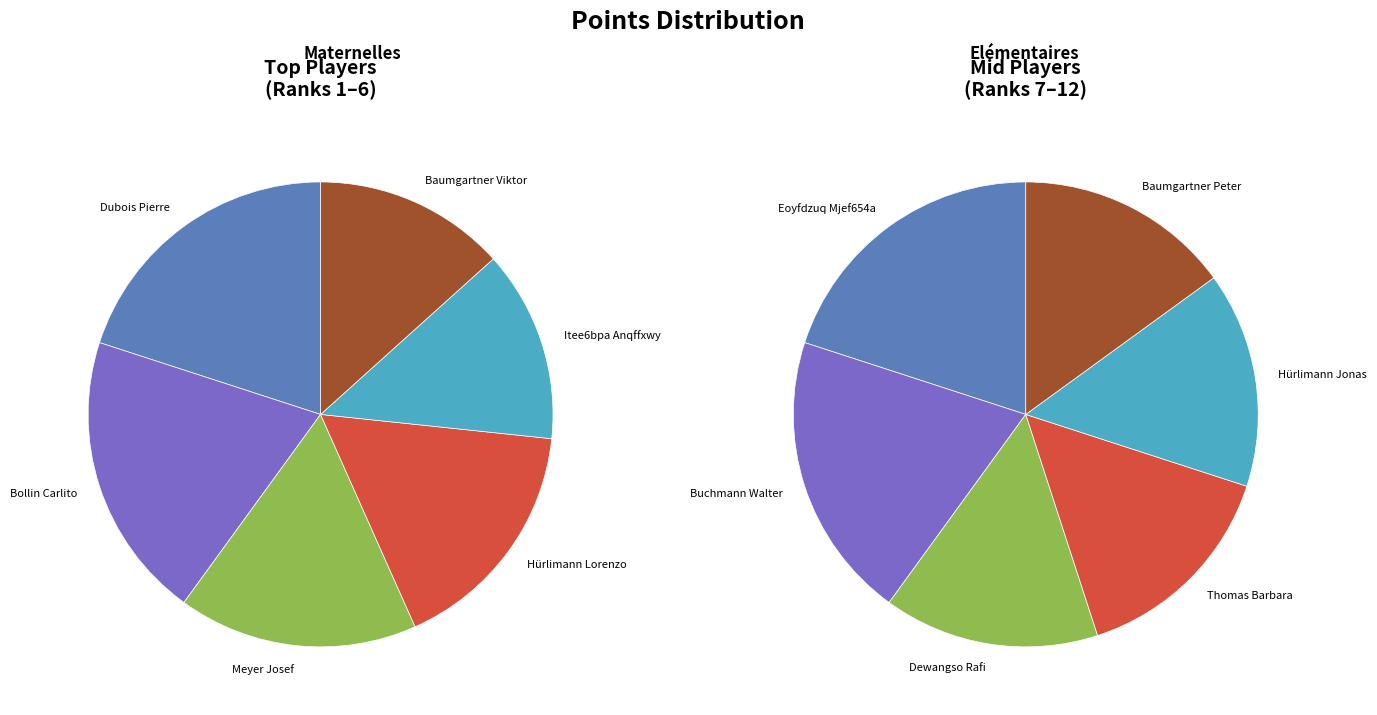

Is there a majority slice in this chart?

No